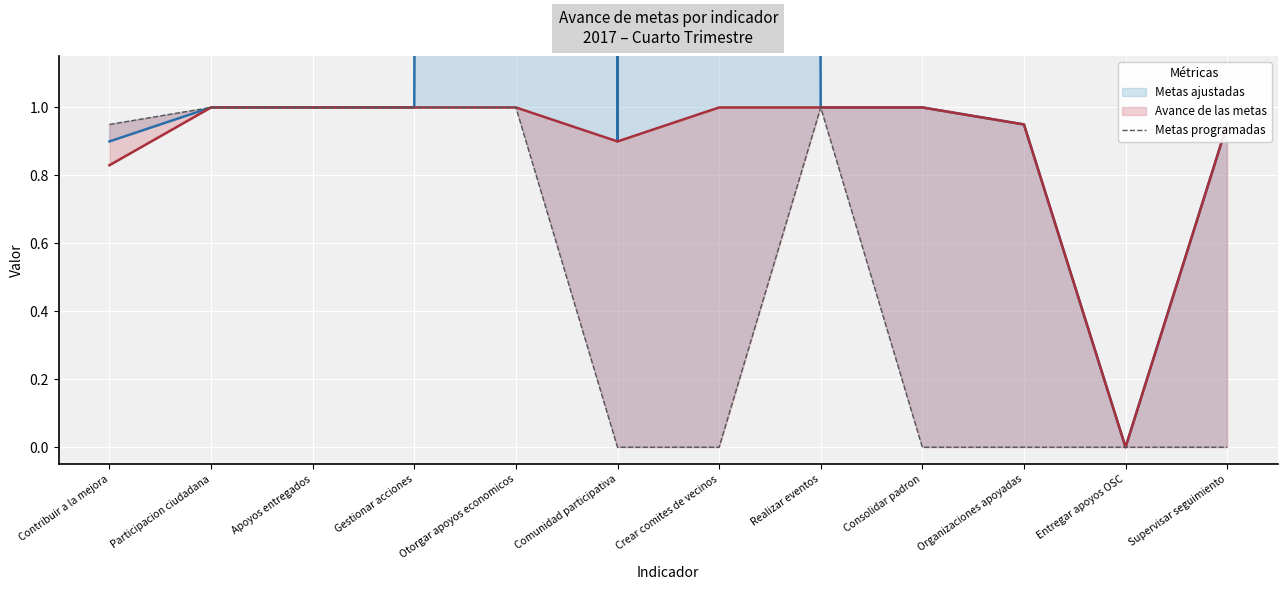

The chart shows a value of 0.9 at Contribuir a la mejora. True or false?

True